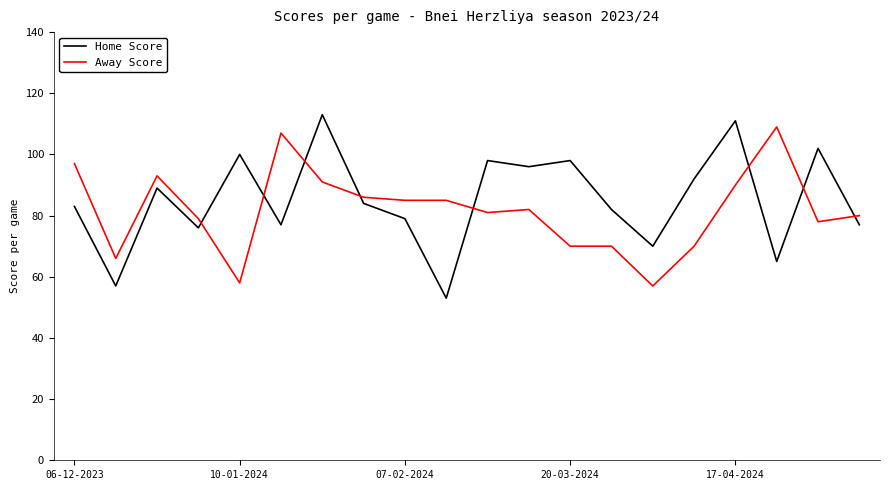

After their last crossing, which series has the higher values: Home Score or Away Score?

Away Score